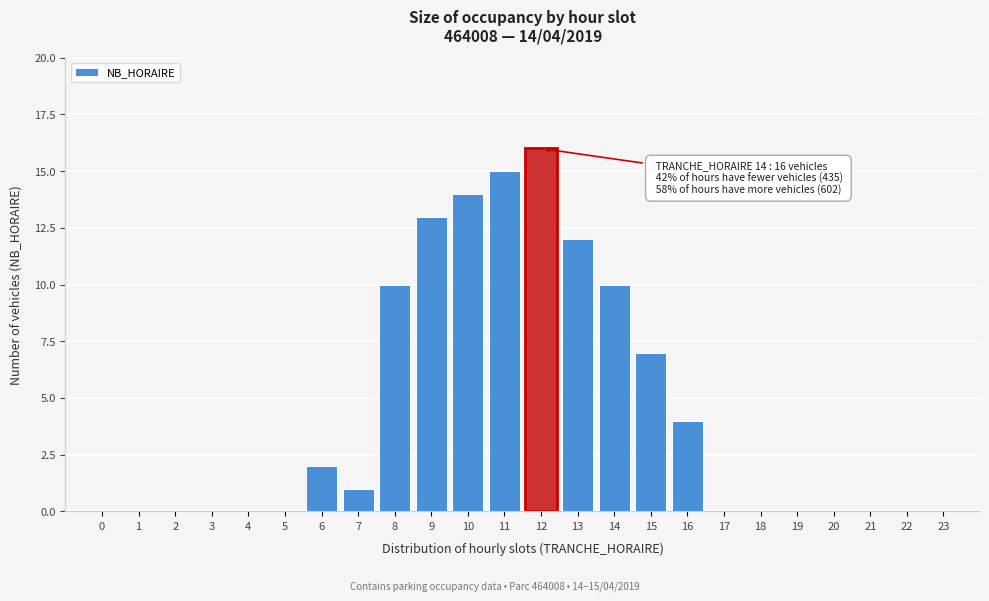

Reading left to right, extract all data points from this chart.

0=0	1=0	2=0	3=0	4=0	5=0	6=2	7=1	8=10	9=13	10=14	11=15	12=16	13=12	14=10	15=7	16=4	17=0	18=0	19=0	20=0	21=0	22=0	23=0